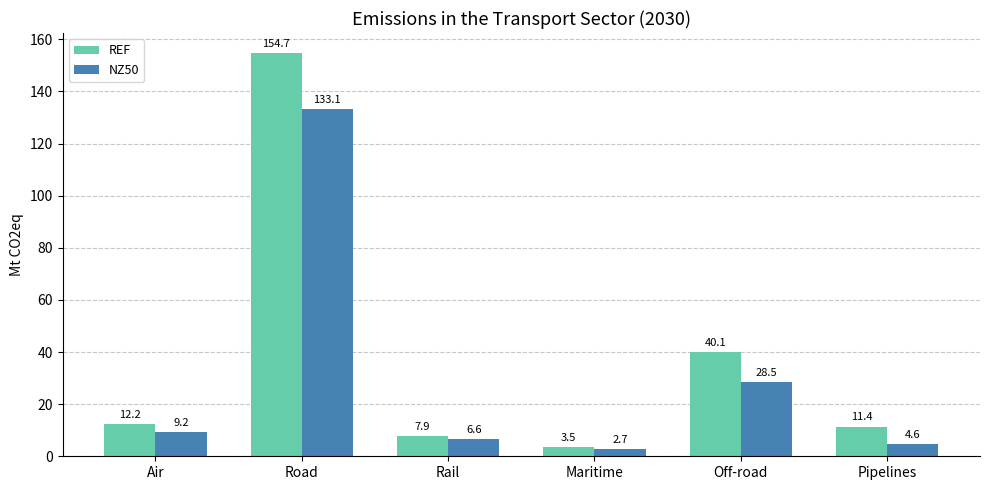

How many data points does each series have?

6